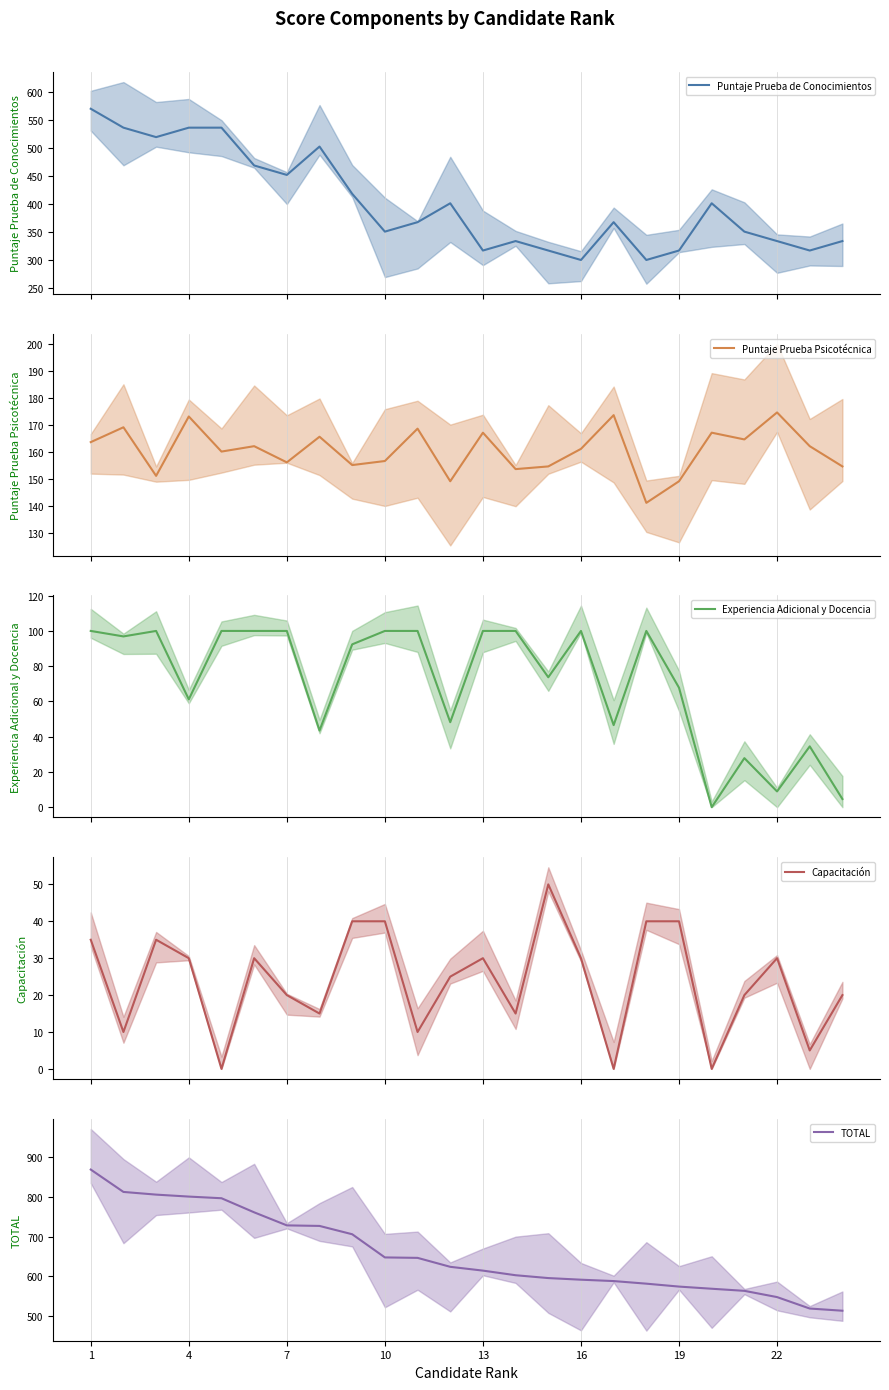

At which category is the sum across all series the highest?

1